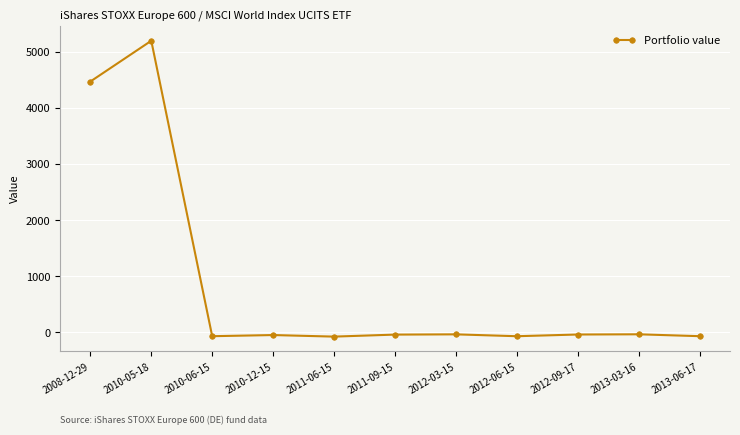

What is the label of the 6th point from the right?

2011-09-15